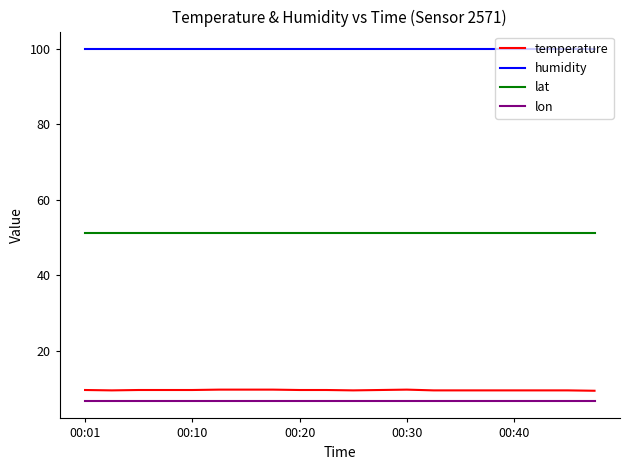

Which series has the largest total across all categories?

humidity